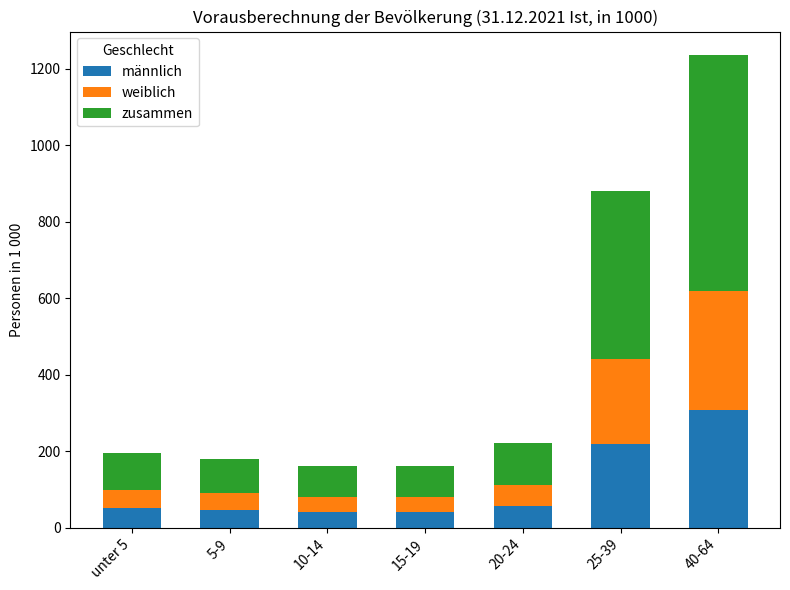

What is the sum of the männlich values at 40-64 and unter 5?

358.4